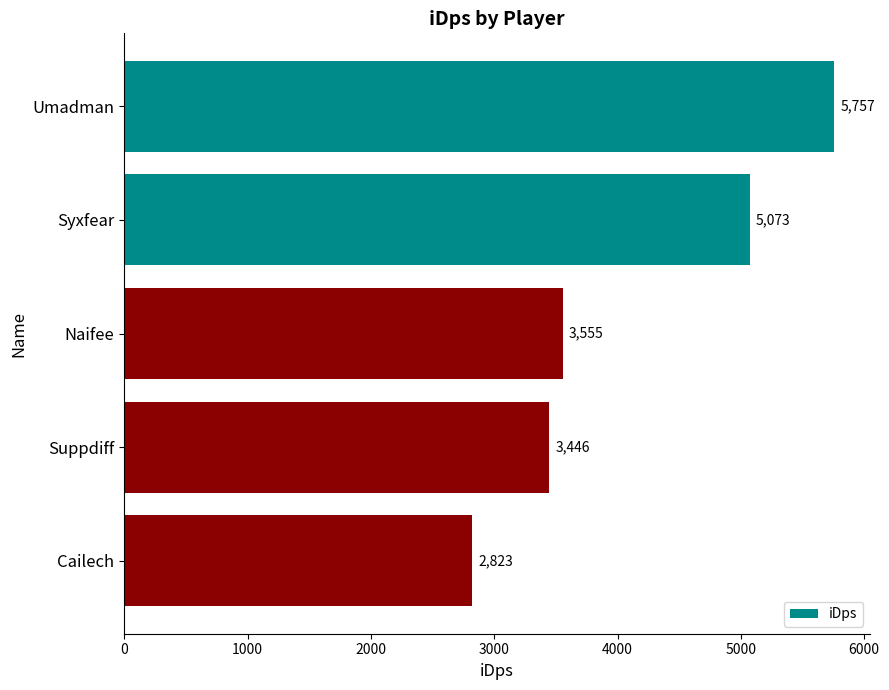

Approximately how many times larger is the value at Umadman compared to Naifee?

1.6